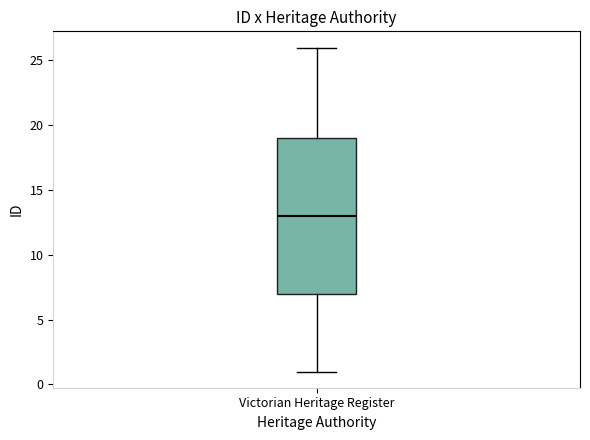

Where is the lower edge of the box for Victorian Heritage Register on the y-axis? The values are not printed on the chart, so give them approximately, as read against the axis.

7